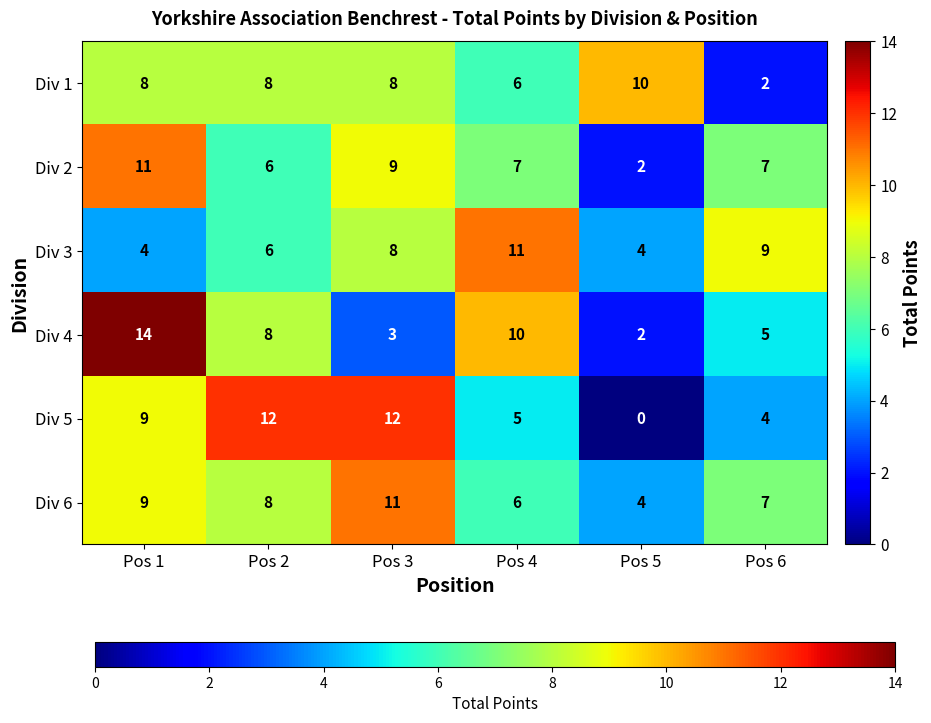

True or false: Div 6 has a value of 11 at Pos 3.

True